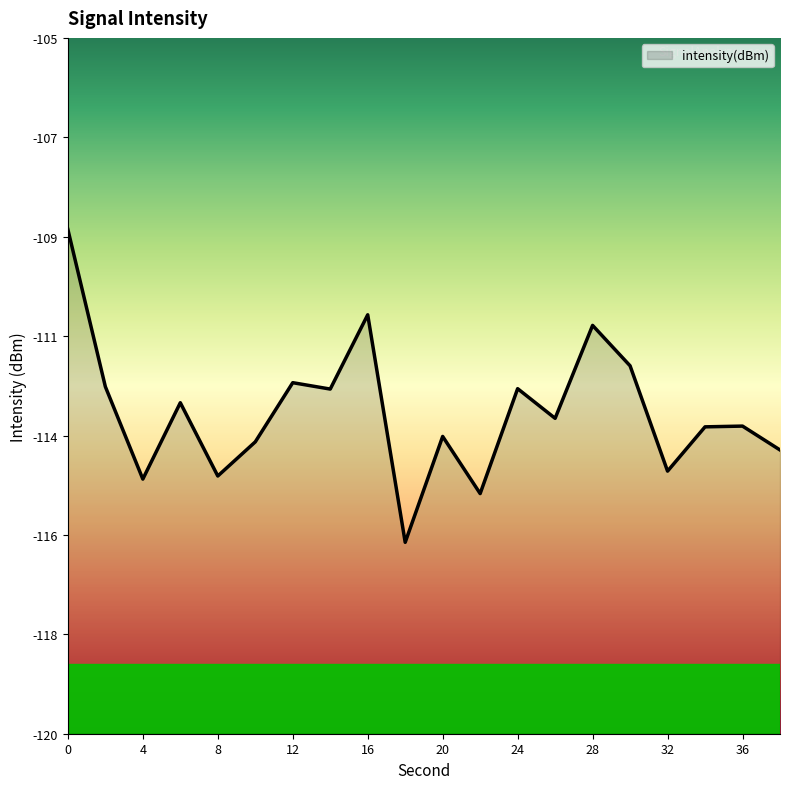

What is the change in value from 10 to 14?

+1.1